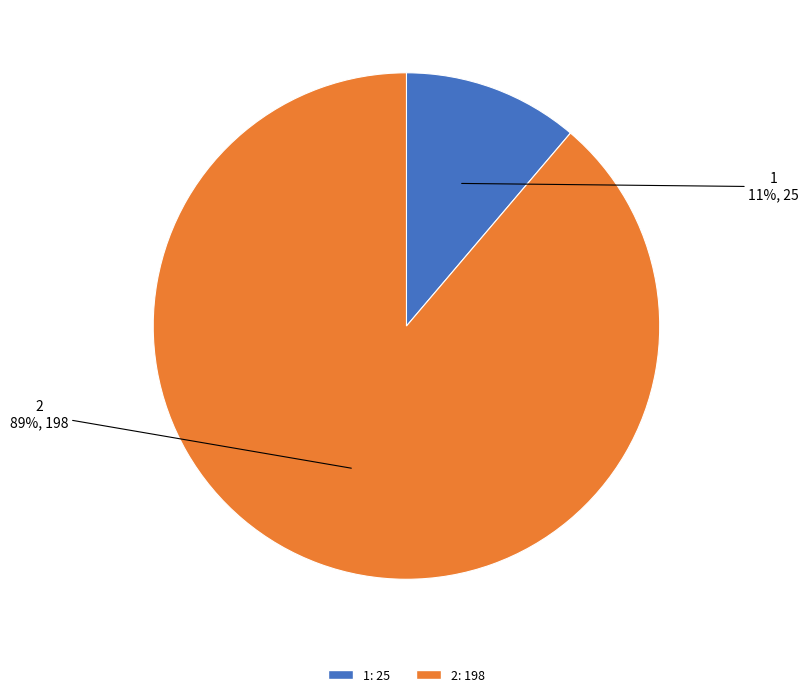

Is it true that 2 is 89% of the pie?

True